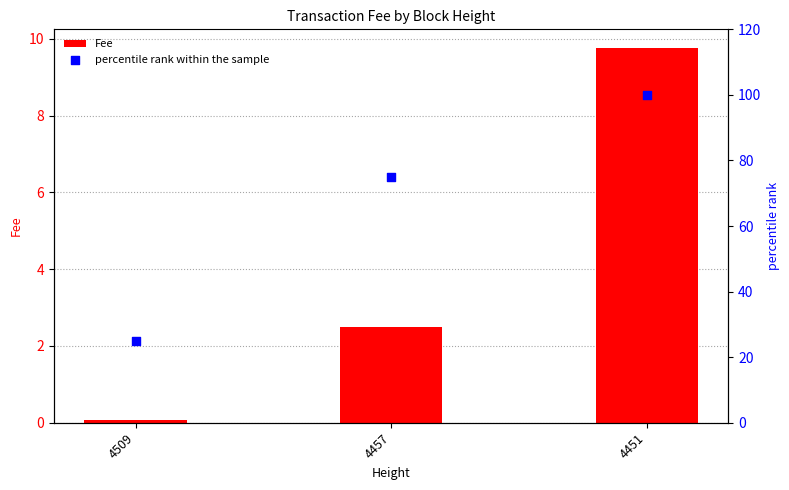

What are all the series names shown in the legend?

Fee, percentile rank within the sample